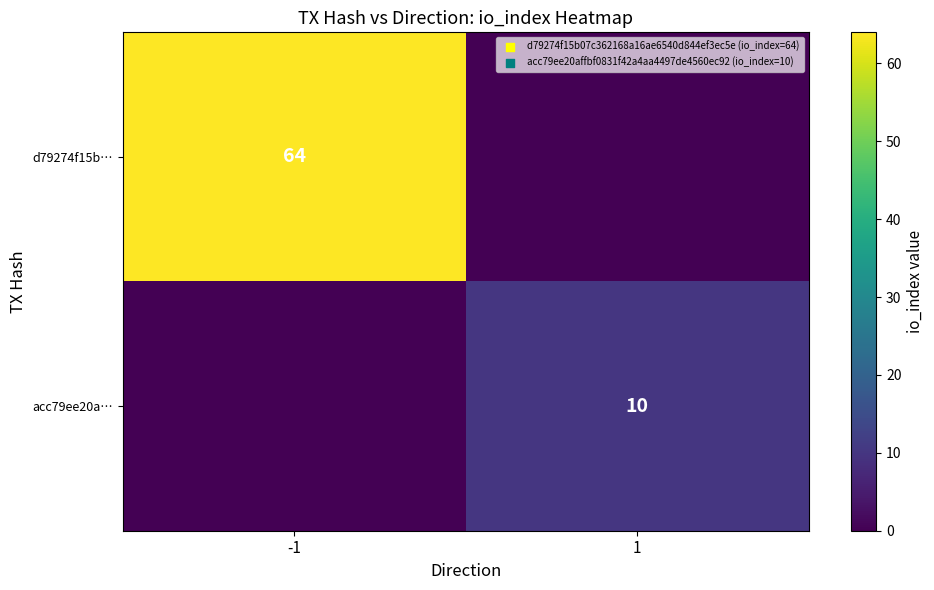

At how many categories does at least one series exceed 51?

1